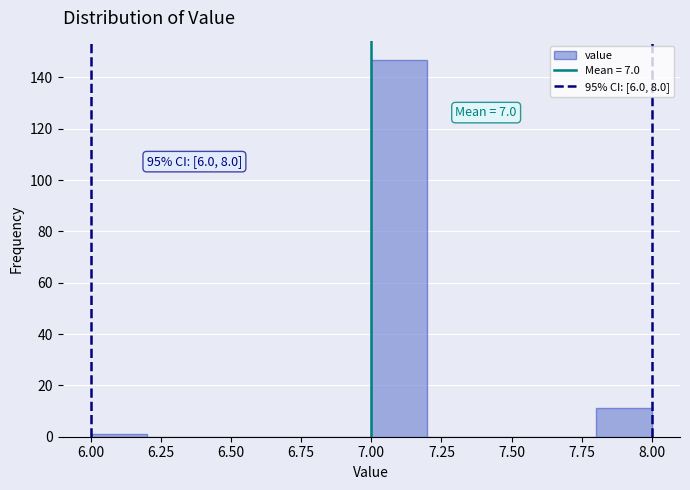

Over which range of the x-axis is the bar tallest?

7.0 to 7.2